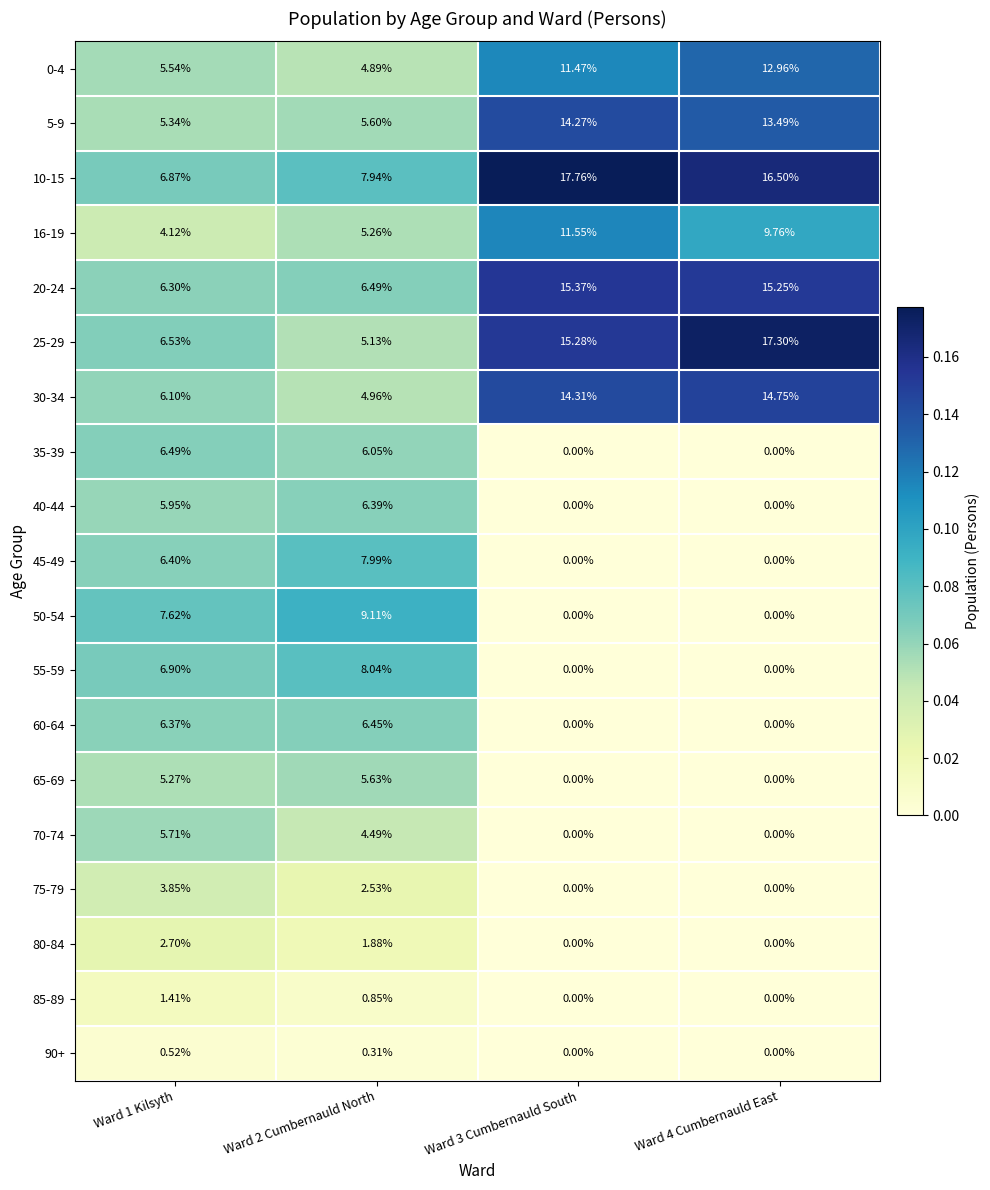

Is the value of 0-4 at Ward 3 Cumbernauld South greater than the value of 40-44 at Ward 4 Cumbernauld East?

Yes